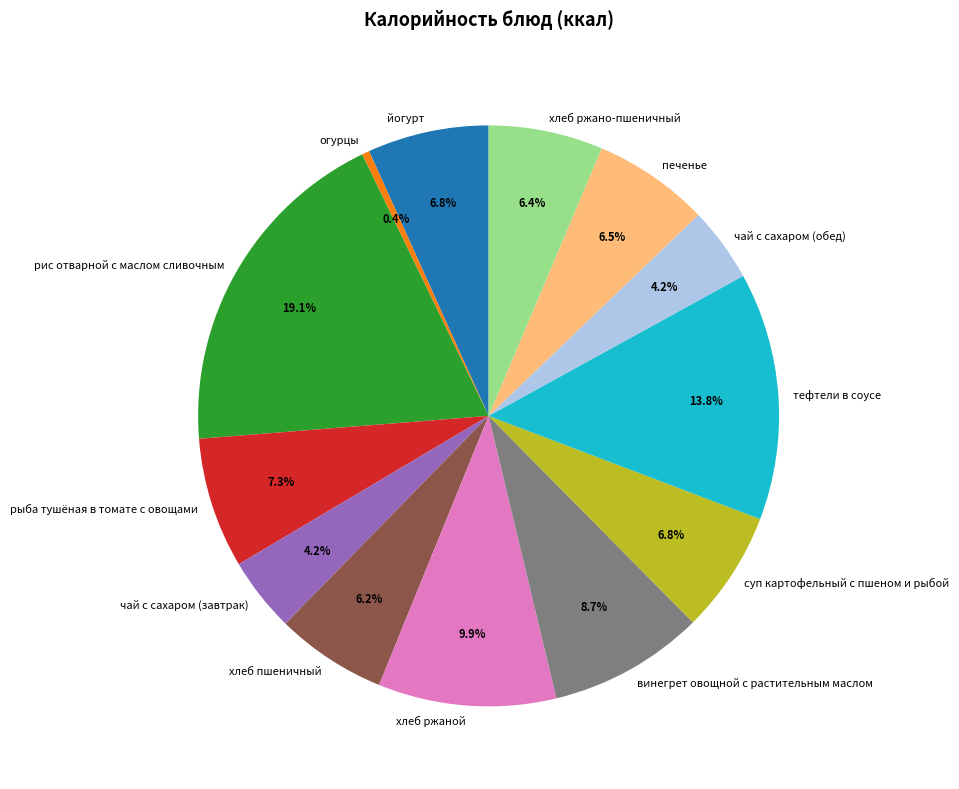

True or false: винегрет овощной с растительным маслом accounts for 9% of the total.

True